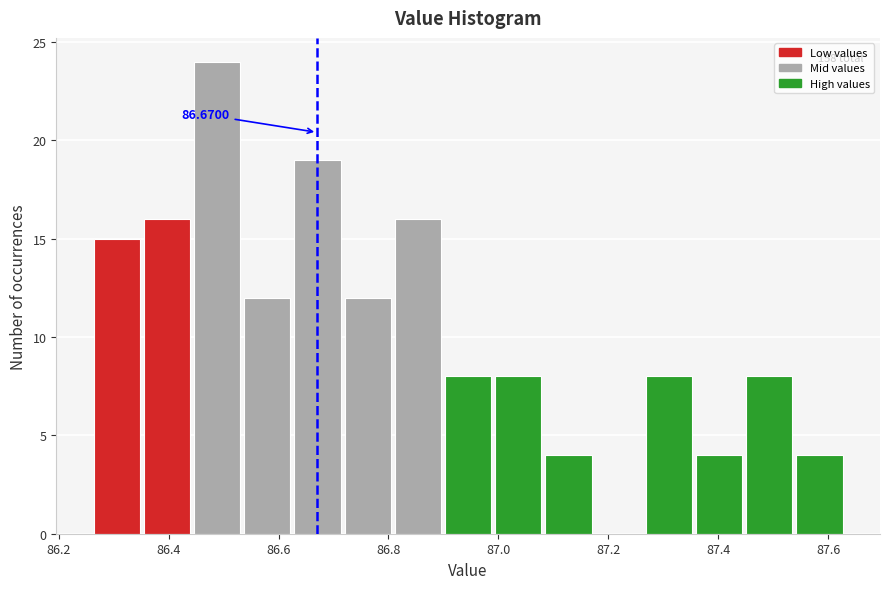

Which range on the x-axis has the tallest bar?

86.44 to 86.54